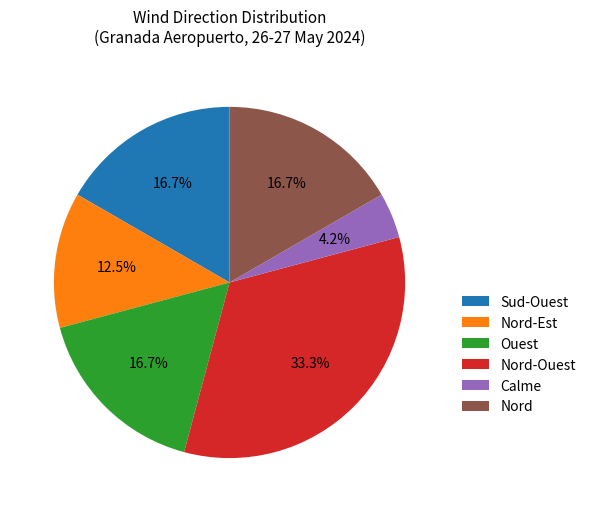

Is the sum of Nord-Est and Ouest greater than half?

No